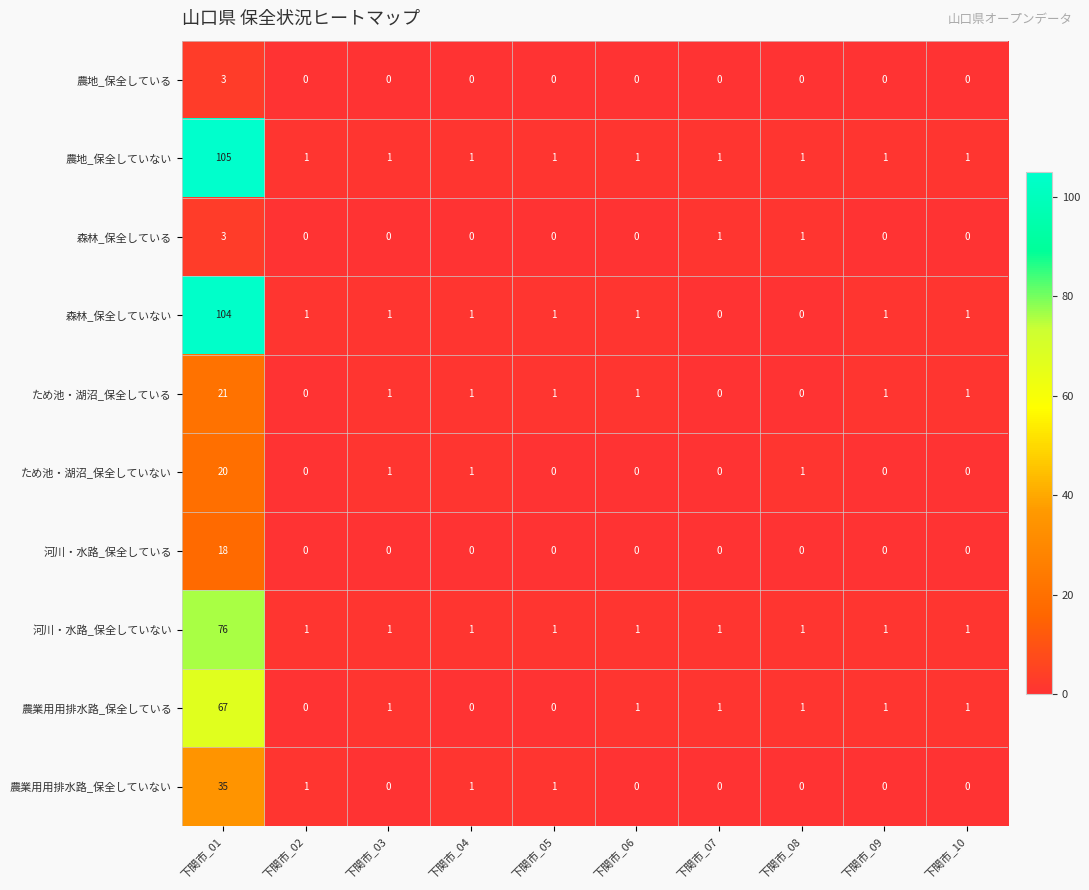

What is the difference between the maximum and minimum values in the 森林_保全していない series?

104